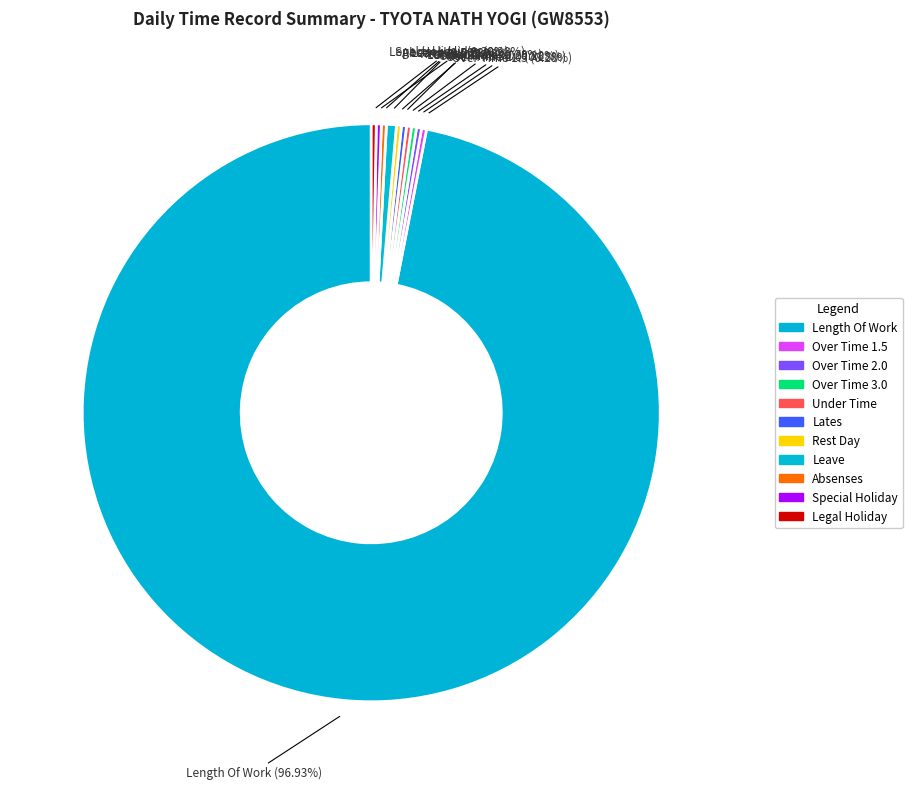

Combined, do Rest Day and Over Time 2.0 account for over 50%?

No